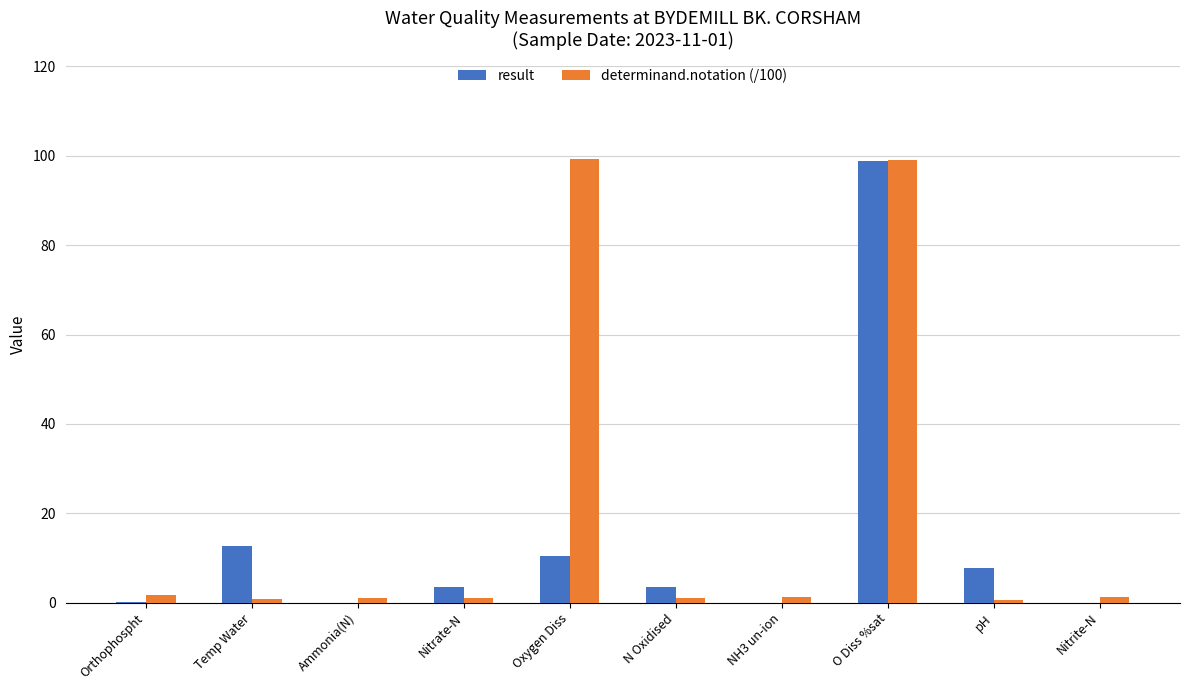

What is the total value across all series at Oxygen Diss?

109.7